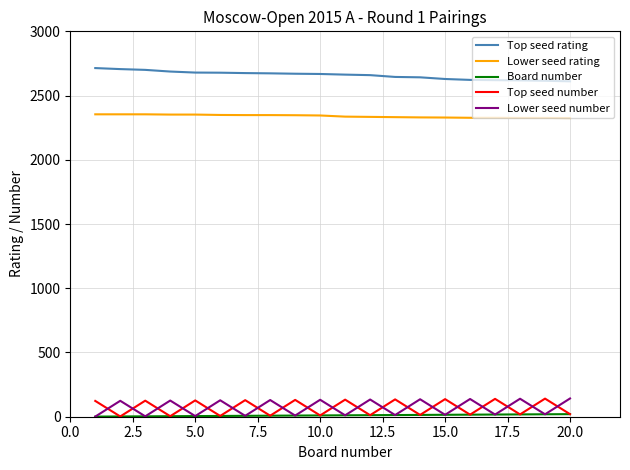

What is the highest value of the Top seed number series?

141